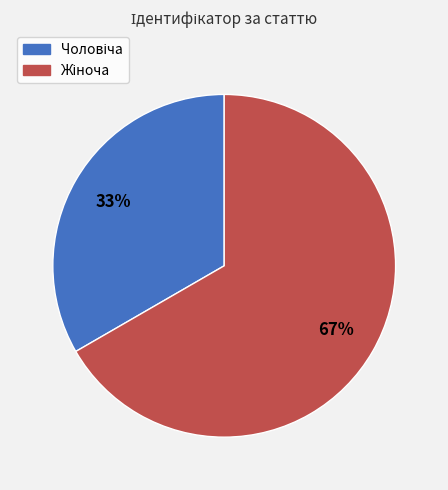

To the nearest percent, what is the average slice percentage?

50%